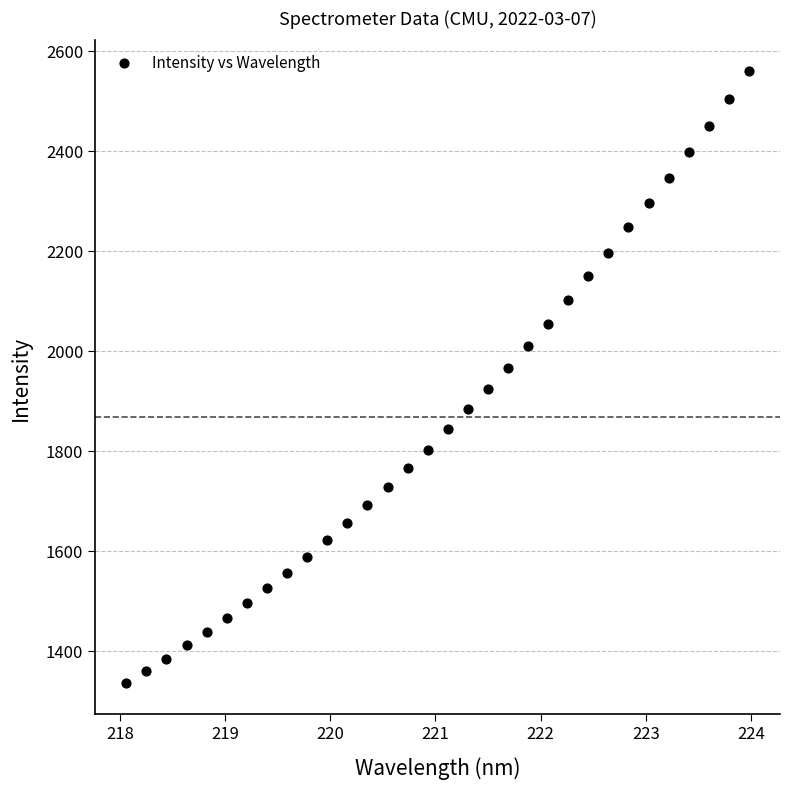

What is the range of Y values (max minus min)?

1224.3